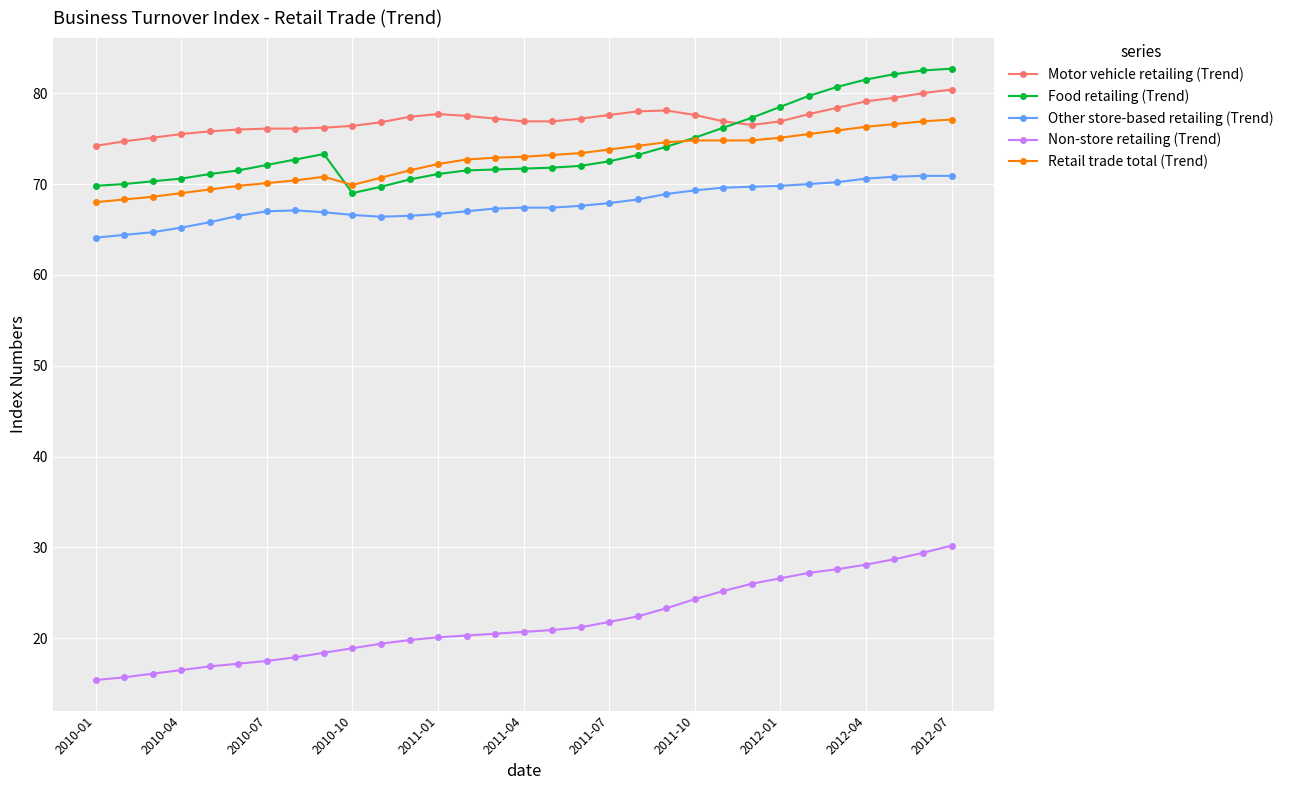

At how many categories does at least one series exceed 55?

31